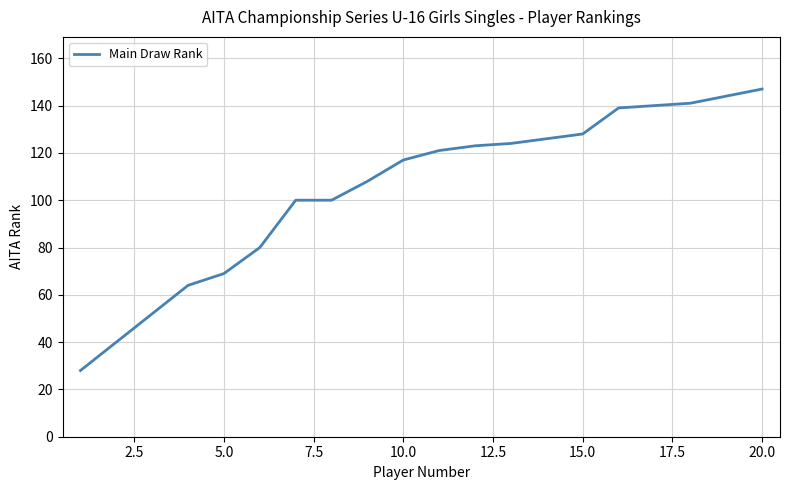

What is the smallest value displayed?

28